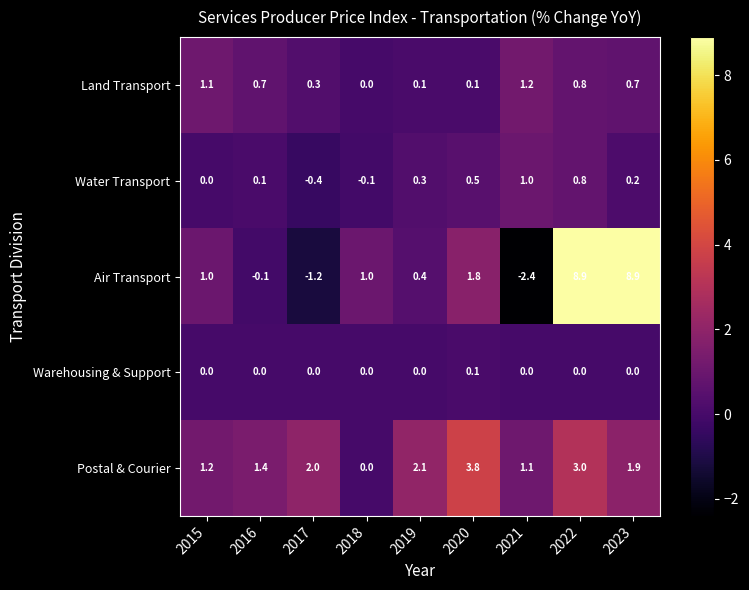

Between 2016 and 2022, which series saw the biggest shift?

Air Transport